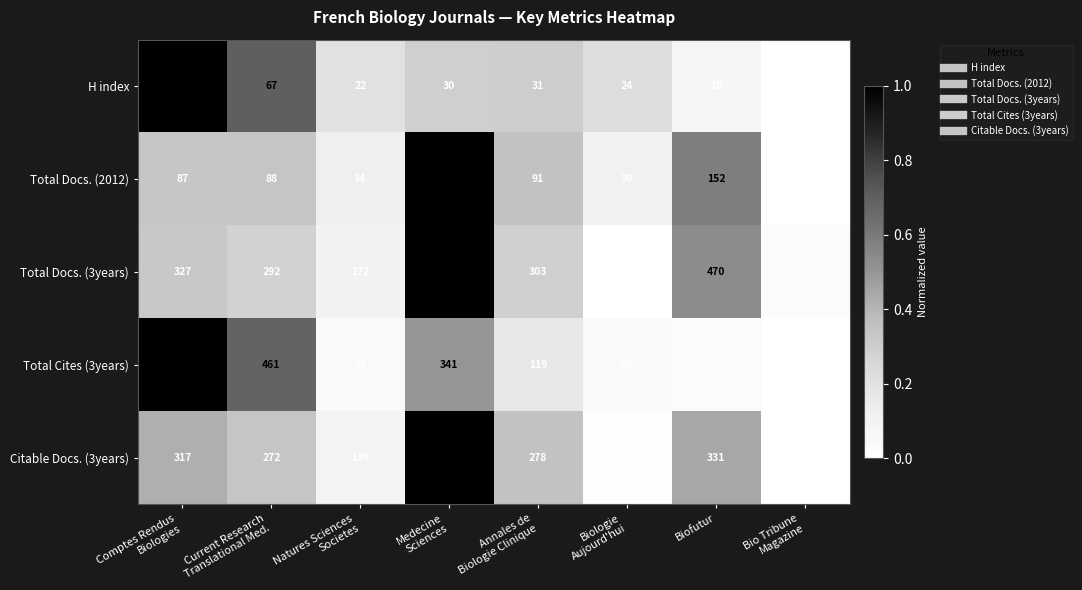

What is the difference between the maximum and minimum values in the Total Docs. (2012) series?

261